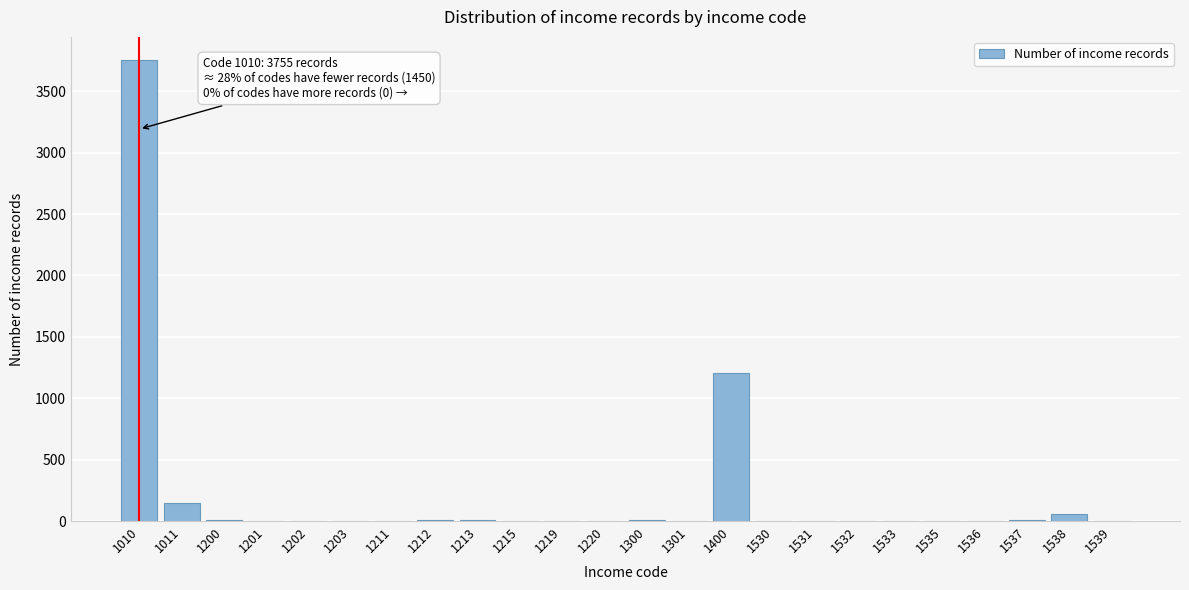

What is the sum of all values?

5205